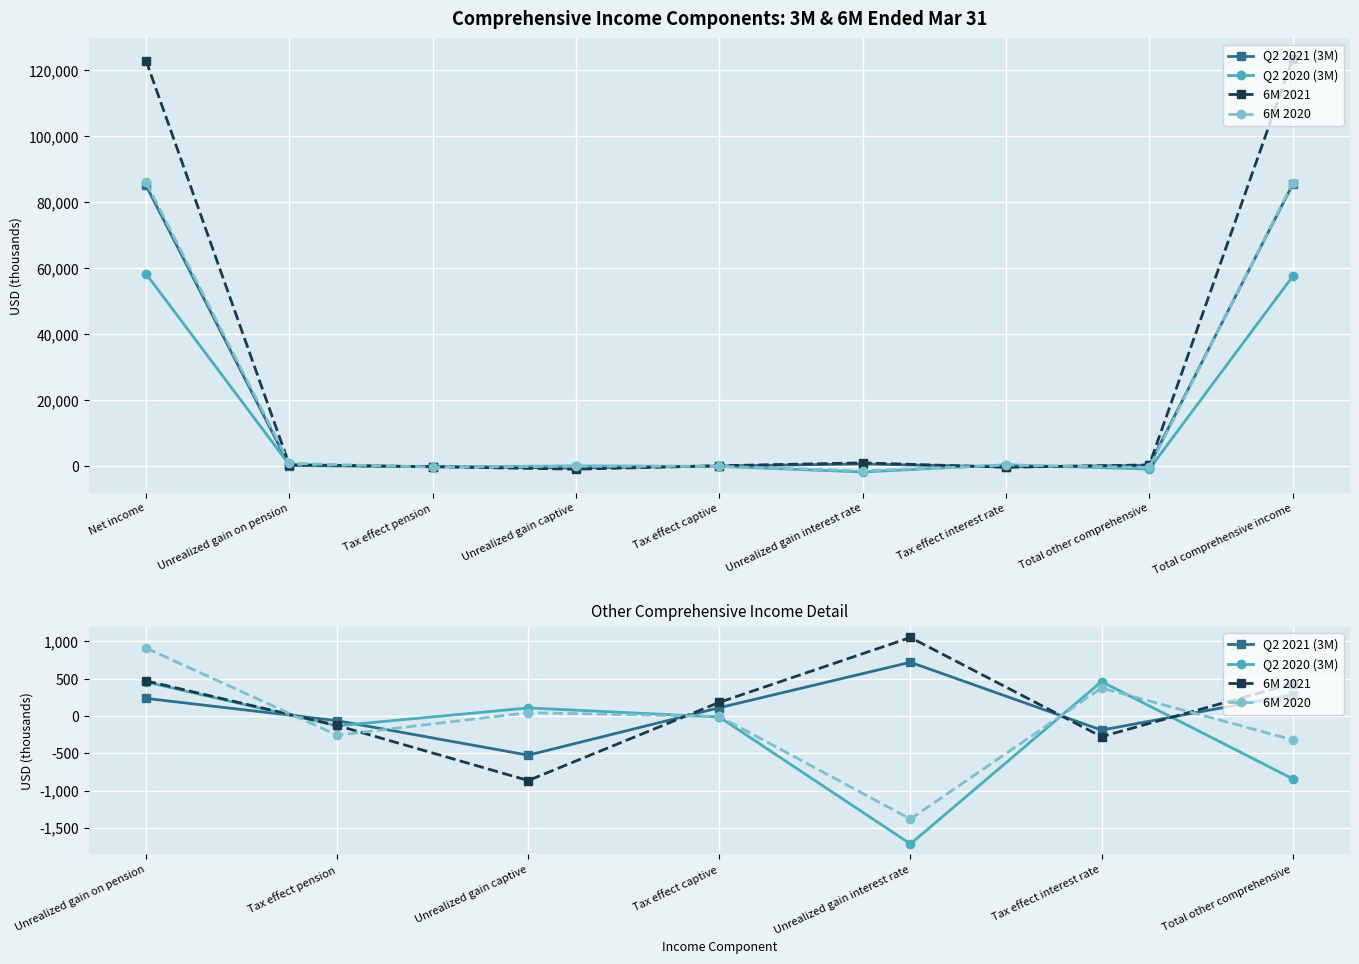

True or false: 6M 2020 and 6M 2021 cross at least once.

True